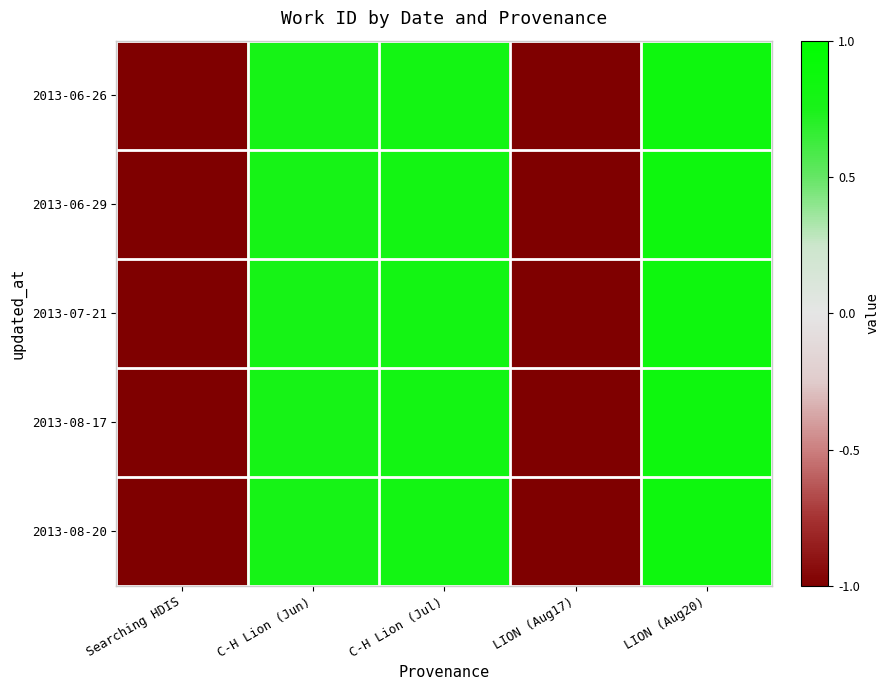

Which series changed the most between Searching HDIS and C-H Lion (Jul)?

2013-06-26